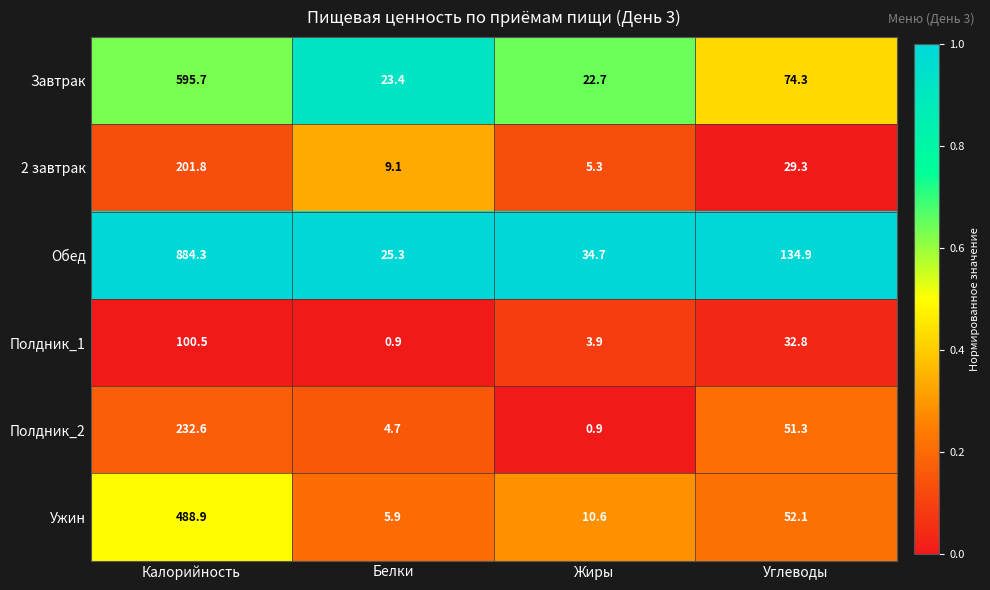

Rank the series by their maximum value, from highest to lowest.

Обед, Завтрак, Ужин, Полдник_2, 2 завтрак, Полдник_1